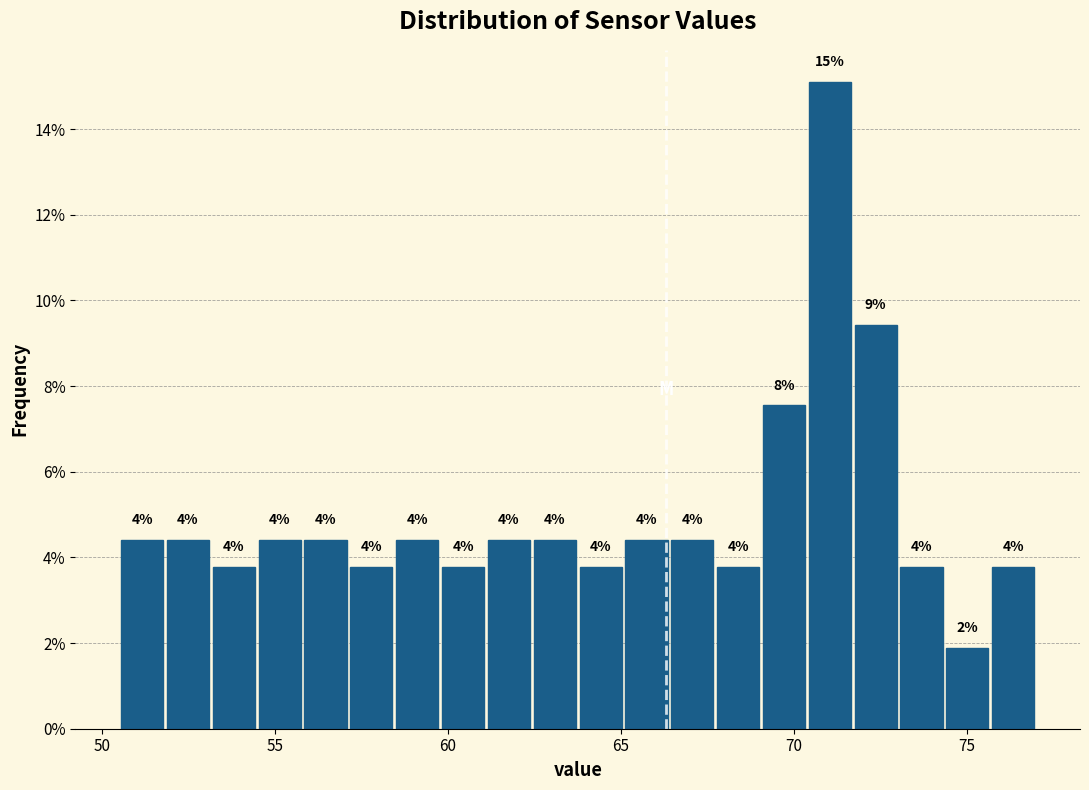

Around what value on the x-axis is the tallest bar? Give the approximate position of its centre, as read against the axis.

71.0